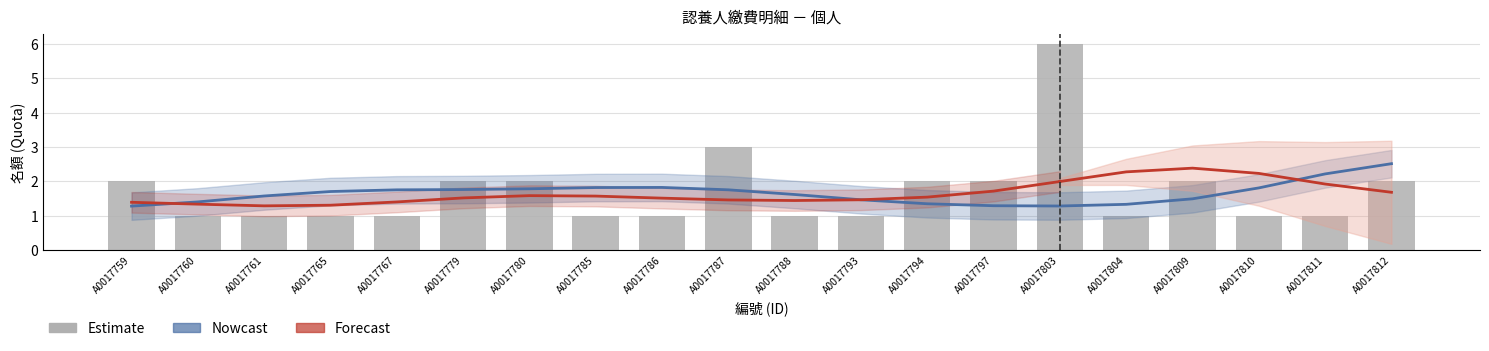

At which category is the sum across all series the highest?

A0017803